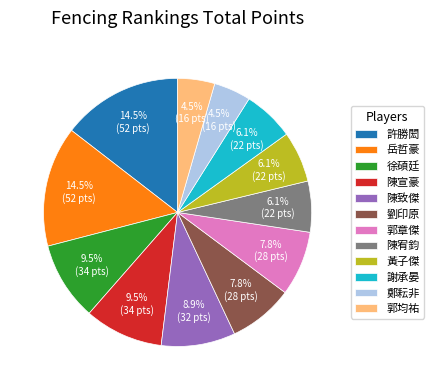

What percentage is NOT represented by 郭均祐?

95.5%